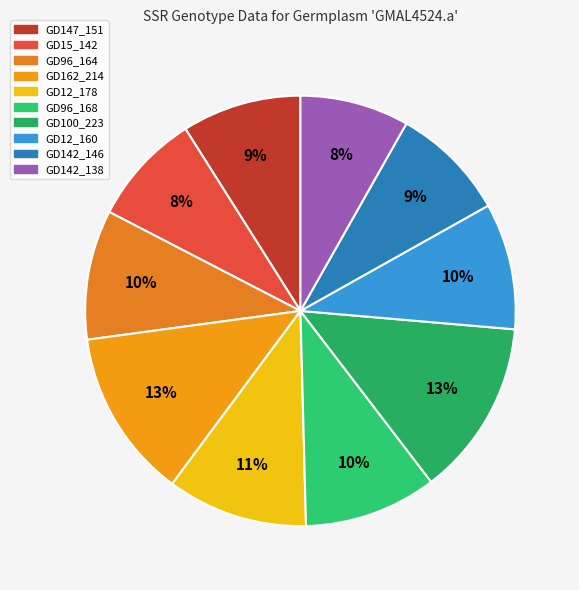

What percentage is the GD162_214 slice, to the nearest percent?

13%